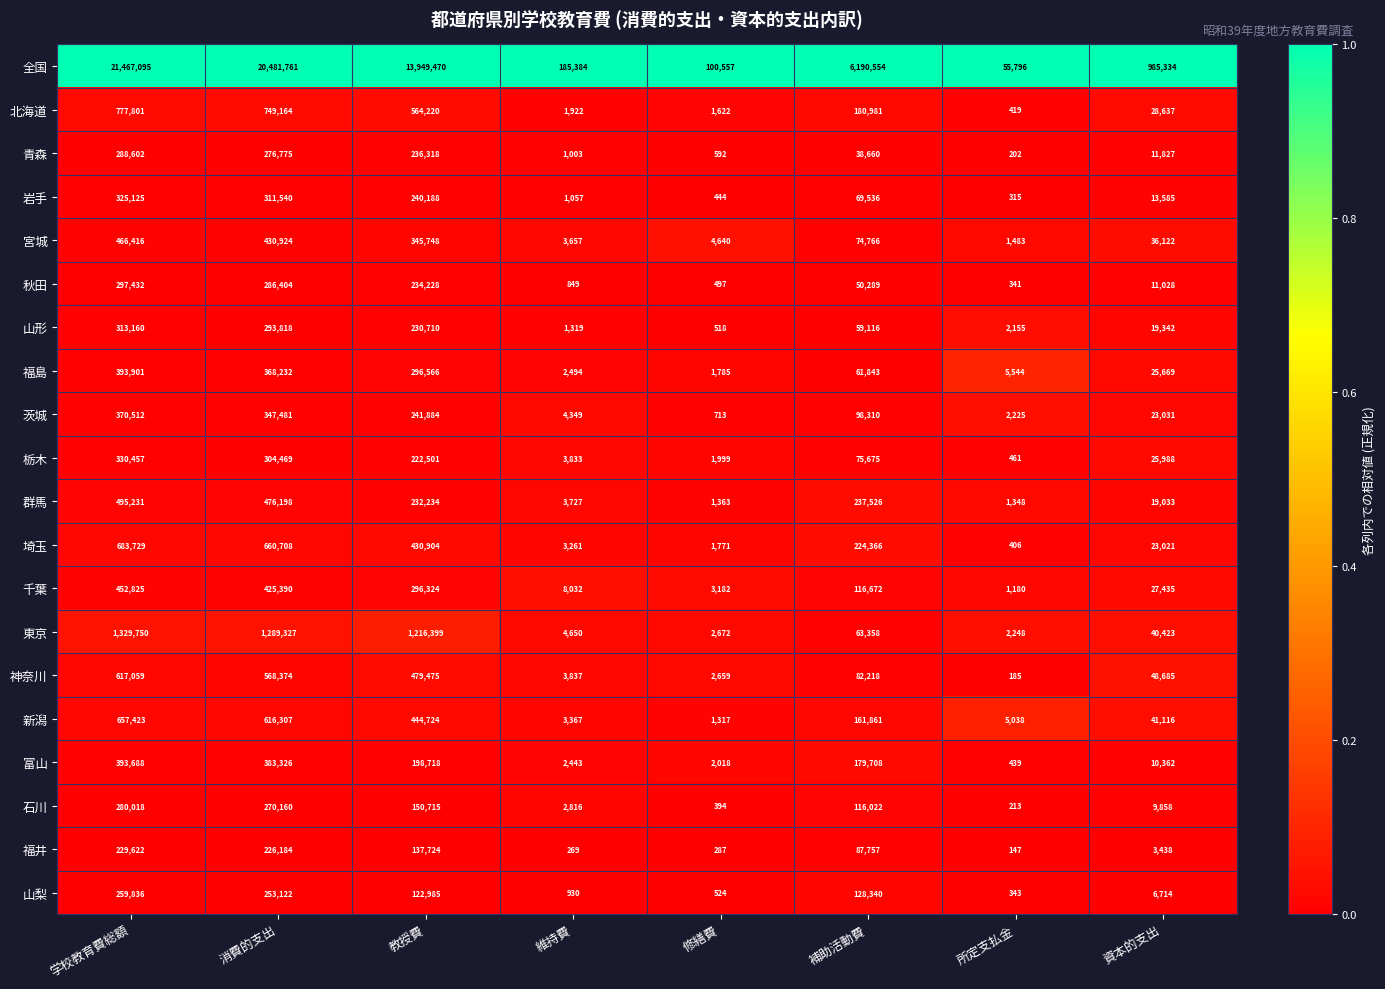

Which series has the largest total across all categories?

全国